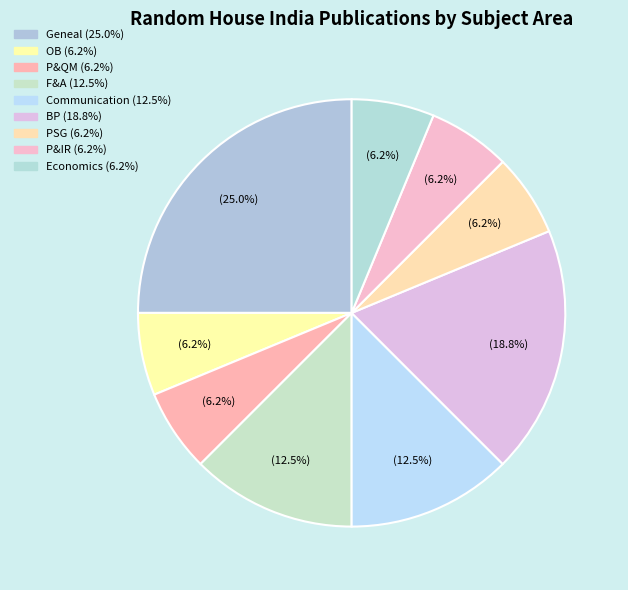

How many segments does this pie chart have?

9